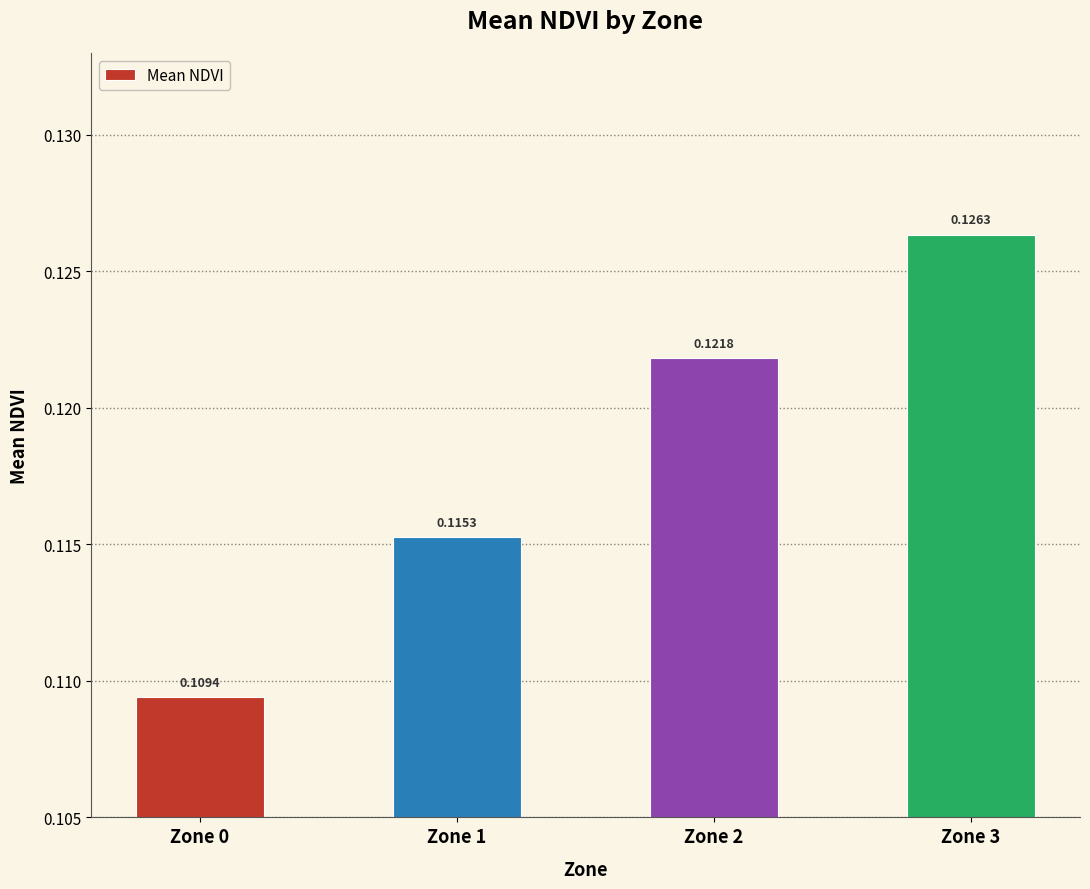

Rank the categories by value from lowest to highest.

Zone 0, Zone 1, Zone 2, Zone 3